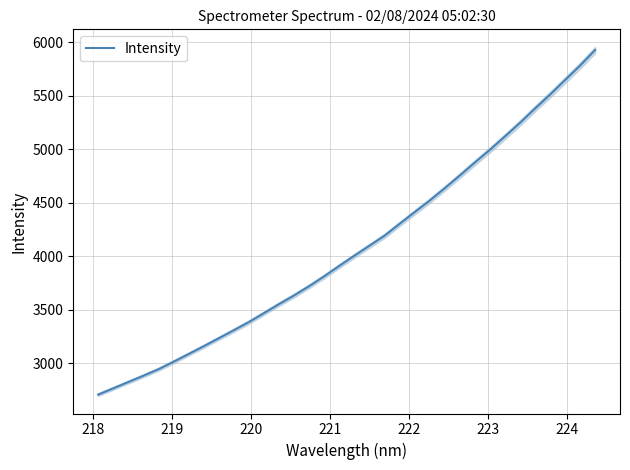

What is the value of the 34th point from the left?

5929.3